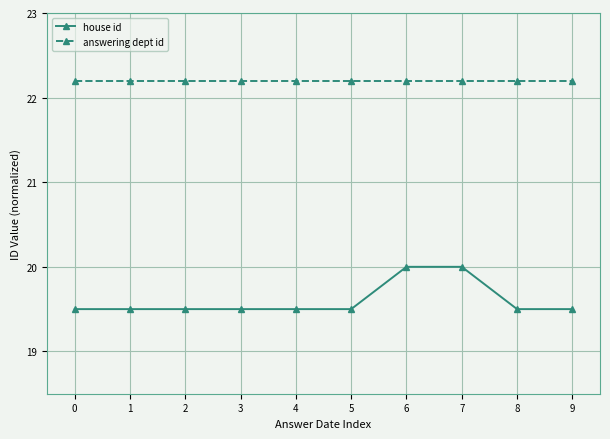

Is the value of answering dept id at 9 greater than the value of house id at 2?

Yes